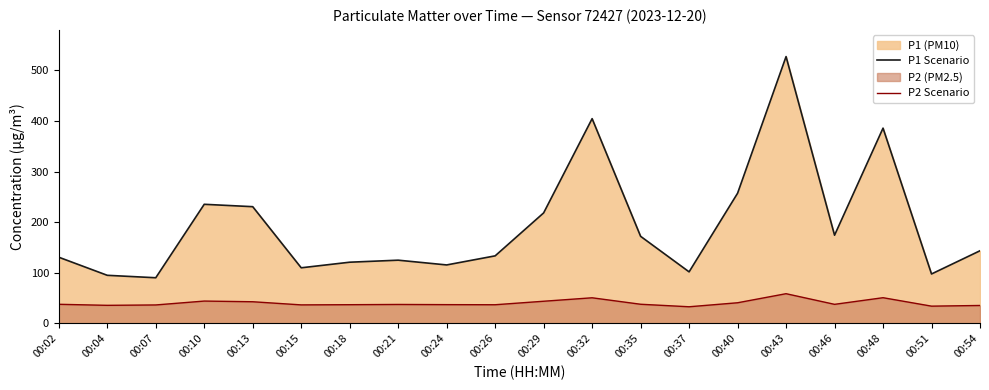

How many lines are shown in the chart?

2